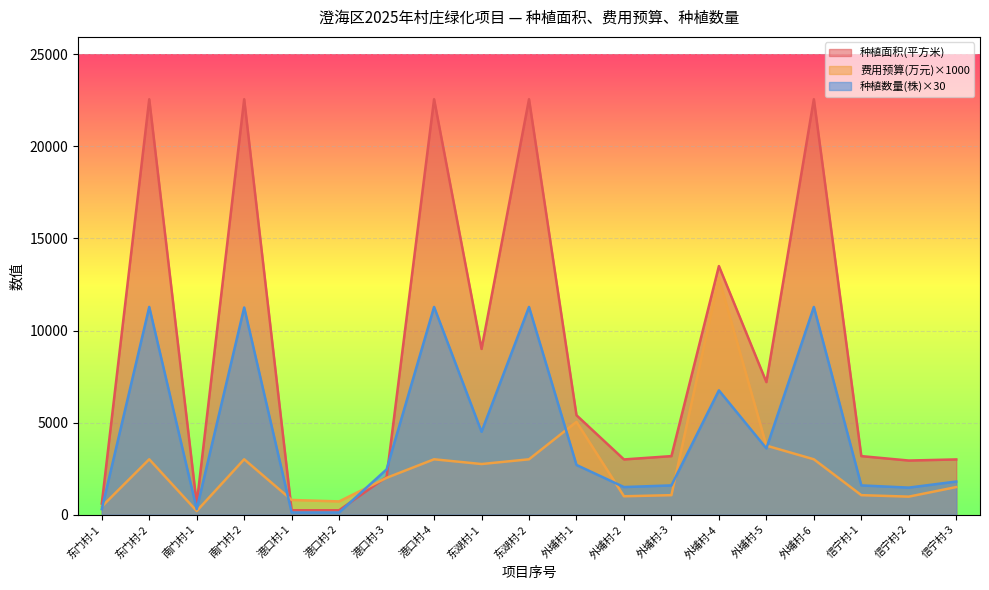

What is the difference between the maximum and minimum values in the 种植数量(株) series?

11160